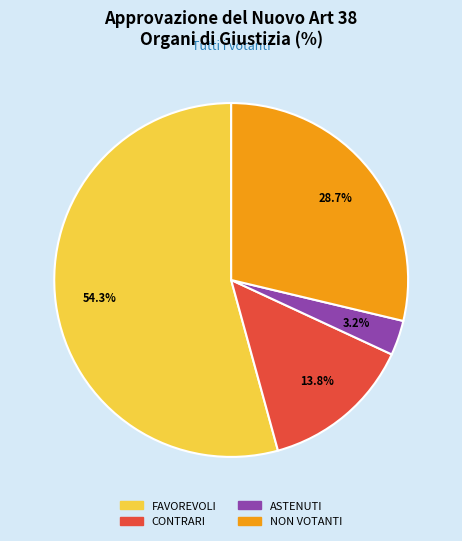

What is the majority slice?

FAVOREVOLI